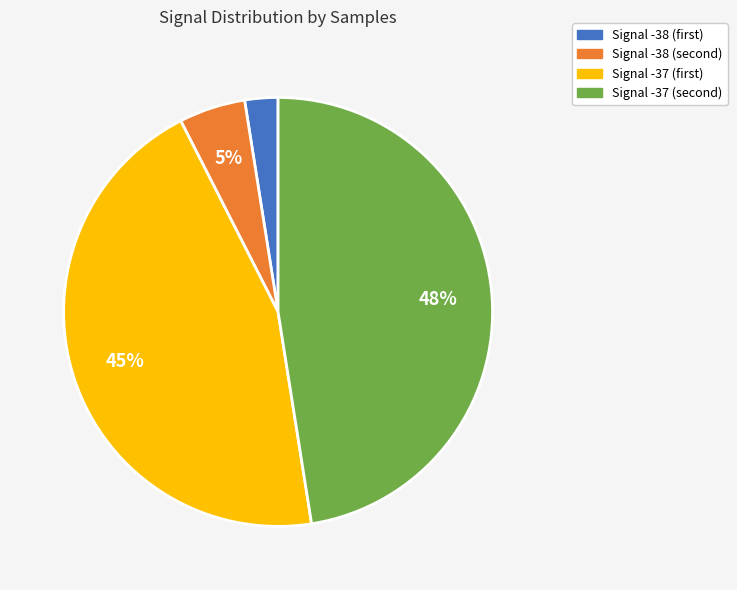

How many segments does this pie chart have?

4